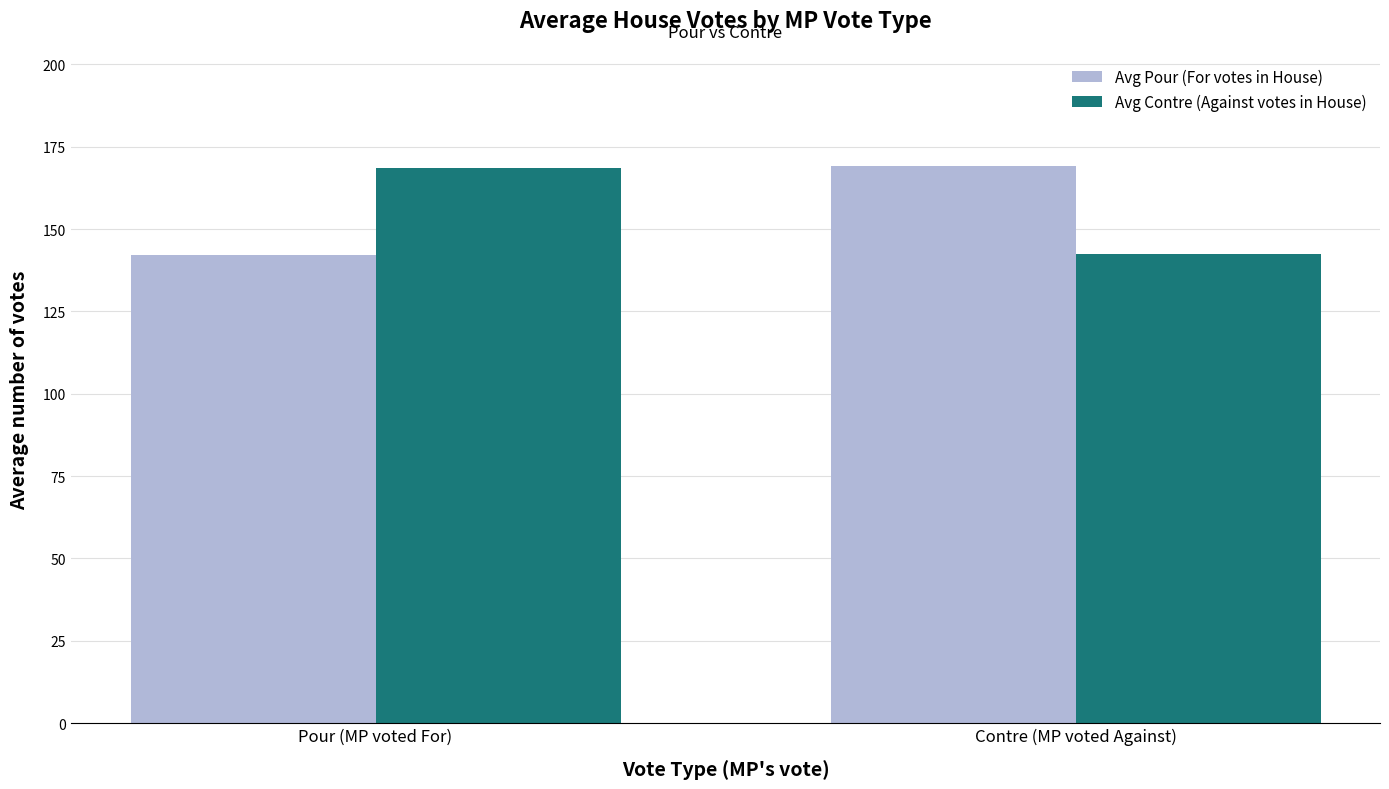

Does the chart contain any negative values?

No